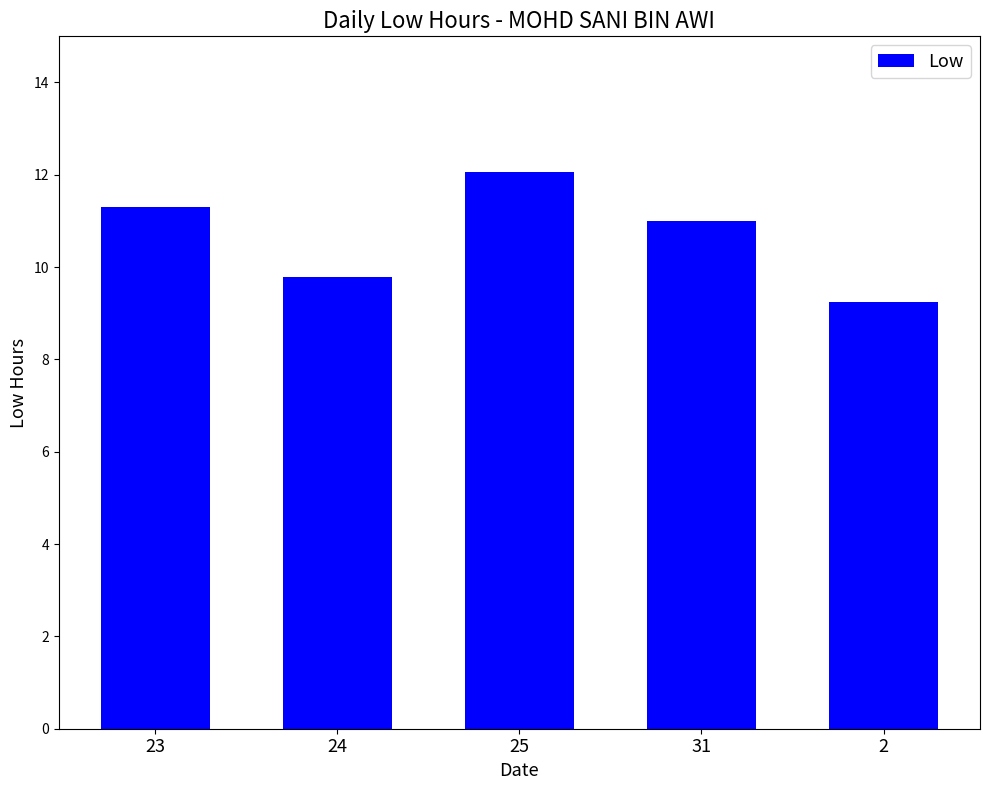

Reading left to right, list all the values displayed in this chart.

11.3	9.8	12.1	11.0	9.2